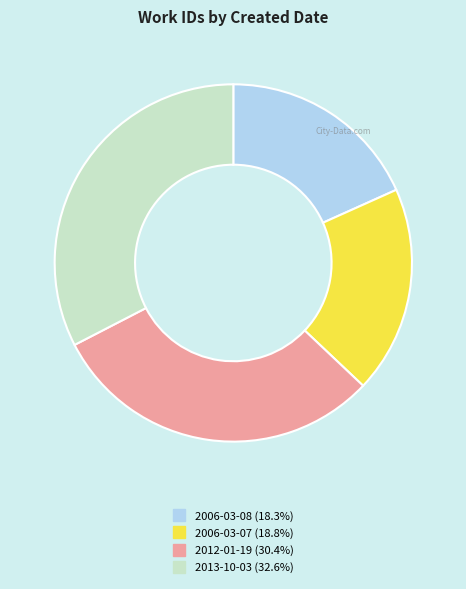

Which slice is the largest?

2013-10-03